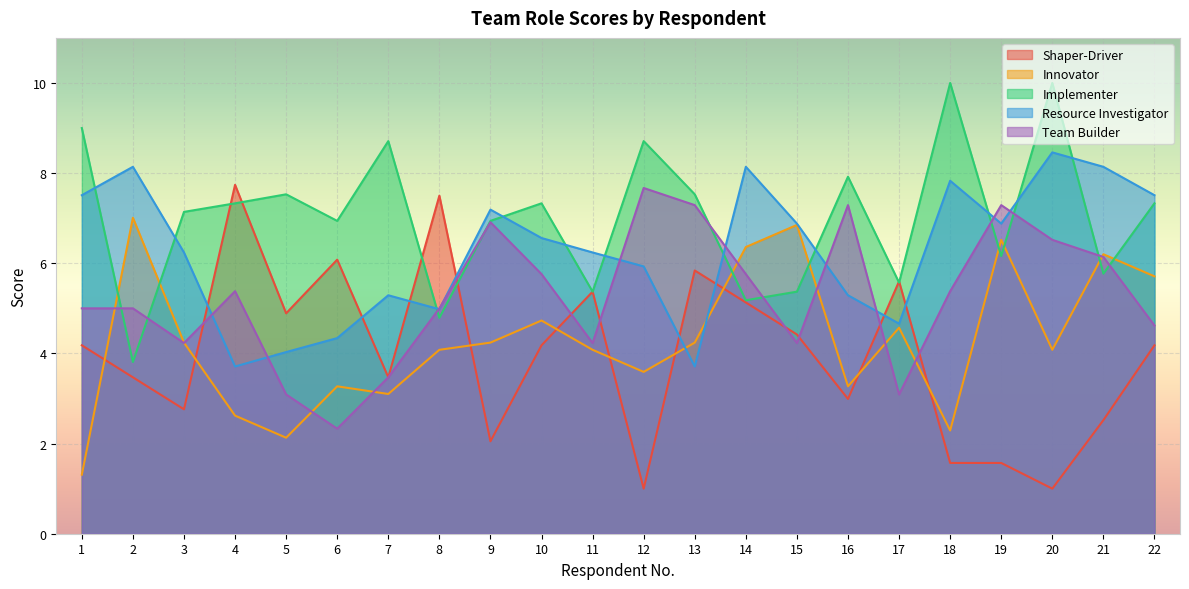

What is the difference between the maximum and minimum values in the Resource Investigator series?

4.8